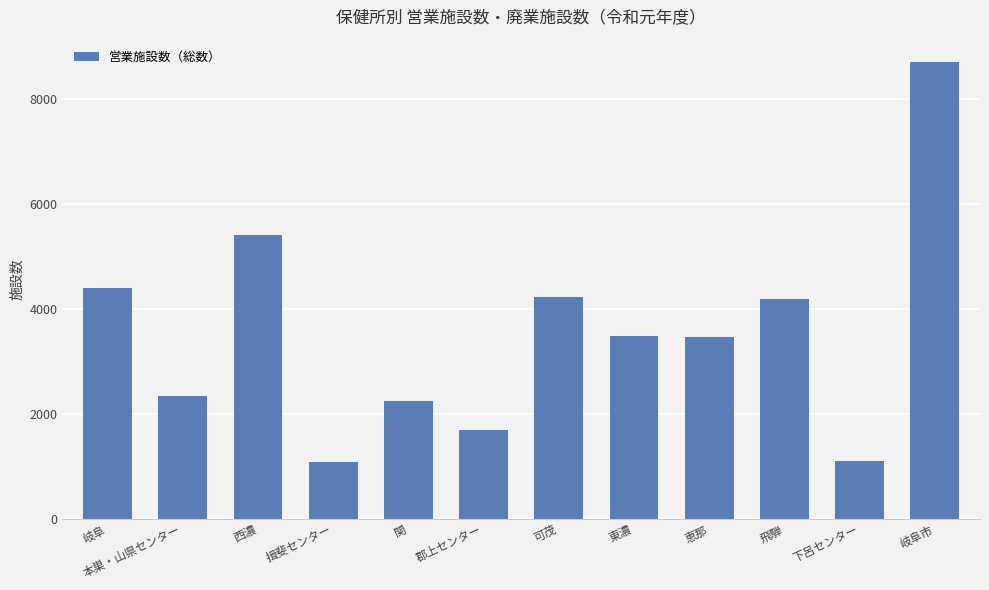

Between 本巣・山県センター and 下呂センター, which is larger?

本巣・山県センター